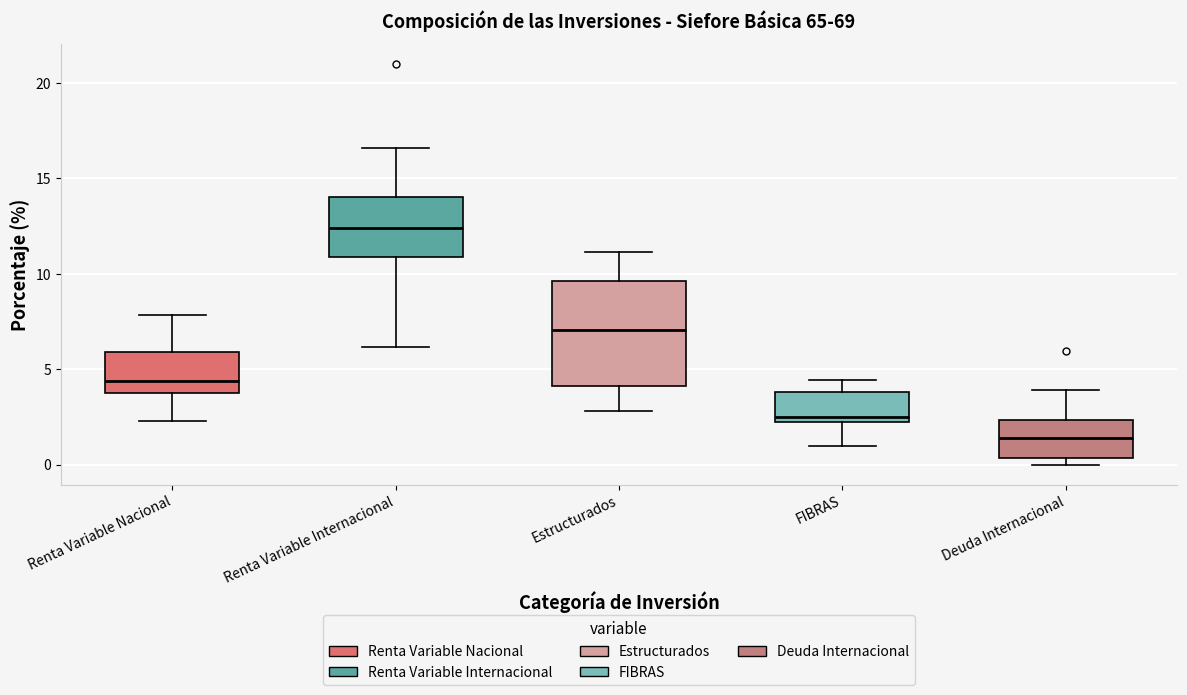

Reading left to right, read every box against the y-axis: the position of its median line, the range the box covers, and the ends of its whiskers. The values are not printed on the chart, so give them approximately, as read against the axis.

Renta Variable Nacional: median 4.5, box 4.0 to 6.0, whiskers 2.5 to 8.0
Renta Variable Internacional: median 12.5, box 11.0 to 14.0, whiskers 6.0 to 16.5
Estructurados: median 7.0, box 4.0 to 9.5, whiskers 3.0 to 11.0
FIBRAS: median 2.5 (just above the box's lower edge), box 2.5 to 4.0, whiskers 1.0 to 4.5
Deuda Internacional: median 1.5, box 0.5 to 2.5, whiskers 0.0 to 4.0